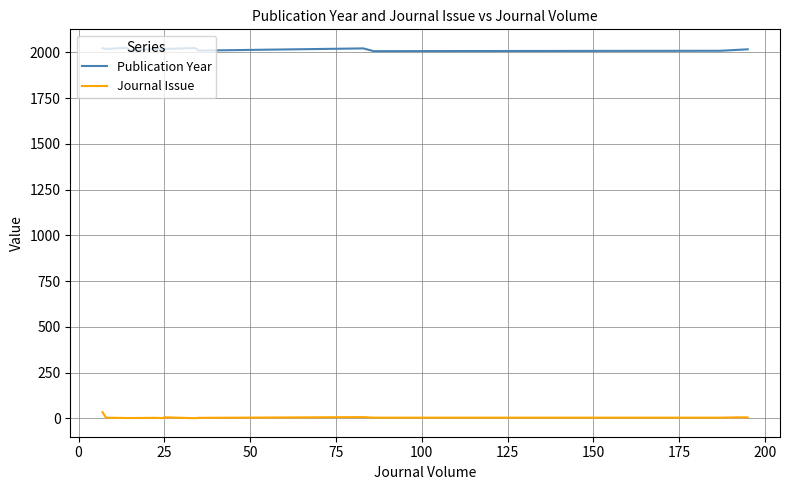

How many lines are shown in the chart?

2